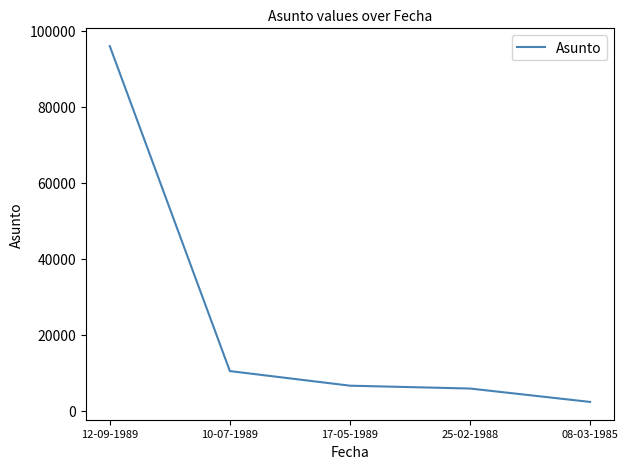

Reading left to right, transcribe all the data shown in this chart.

95906	10470	6631	5880	2358